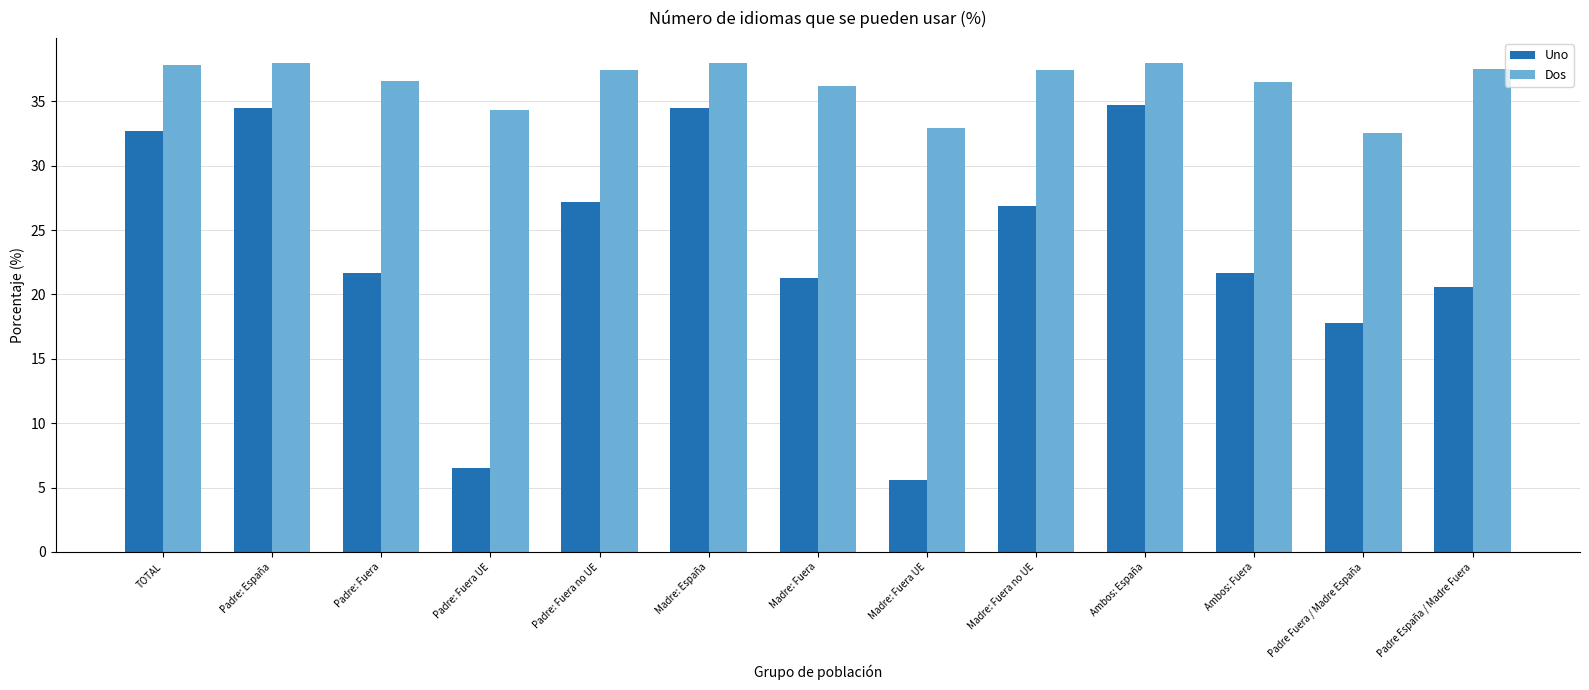

Does the chart contain stacked bars?

No